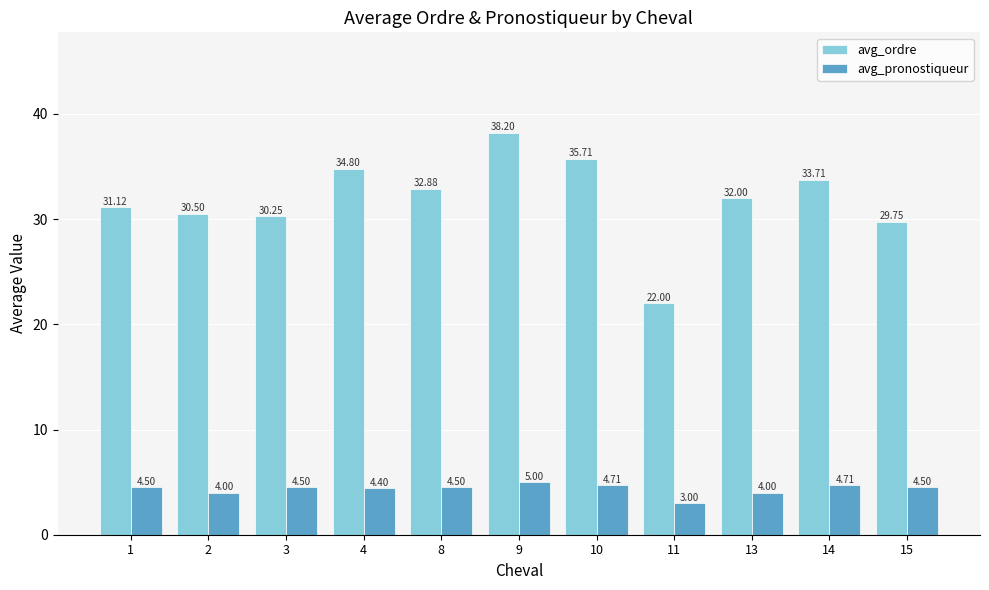

Rank the series by their maximum value, from lowest to highest.

avg_pronostiqueur, avg_ordre